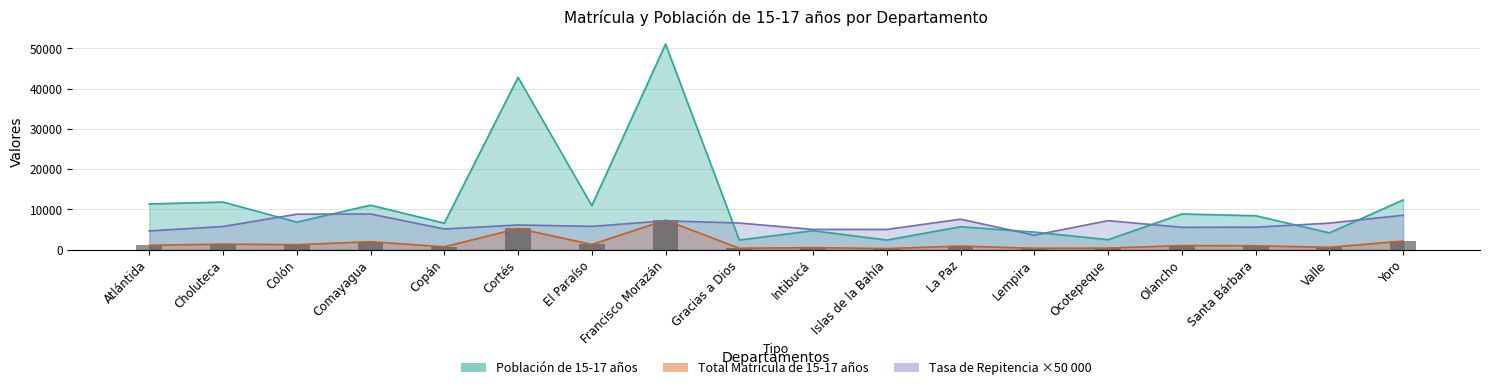

At which label does Total Matricula de 15-17 años first exceed 978?

Atlántida